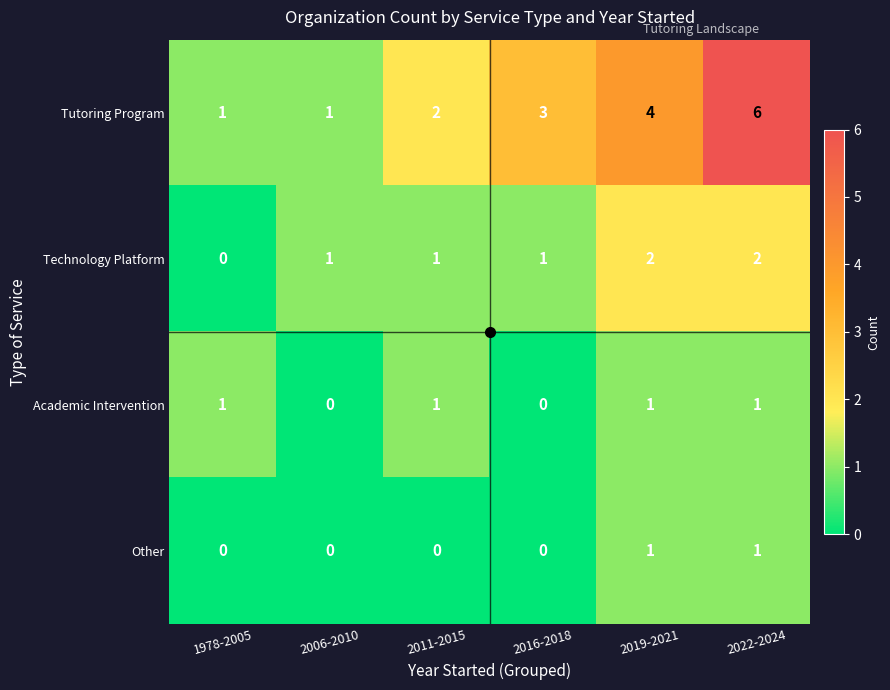

What is the difference between the maximum and minimum values in the Tutoring Program series?

5